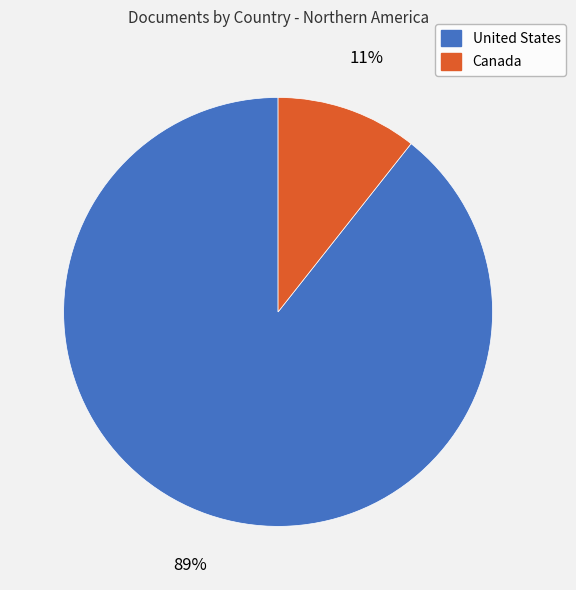

Is Canada the majority of the pie?

No